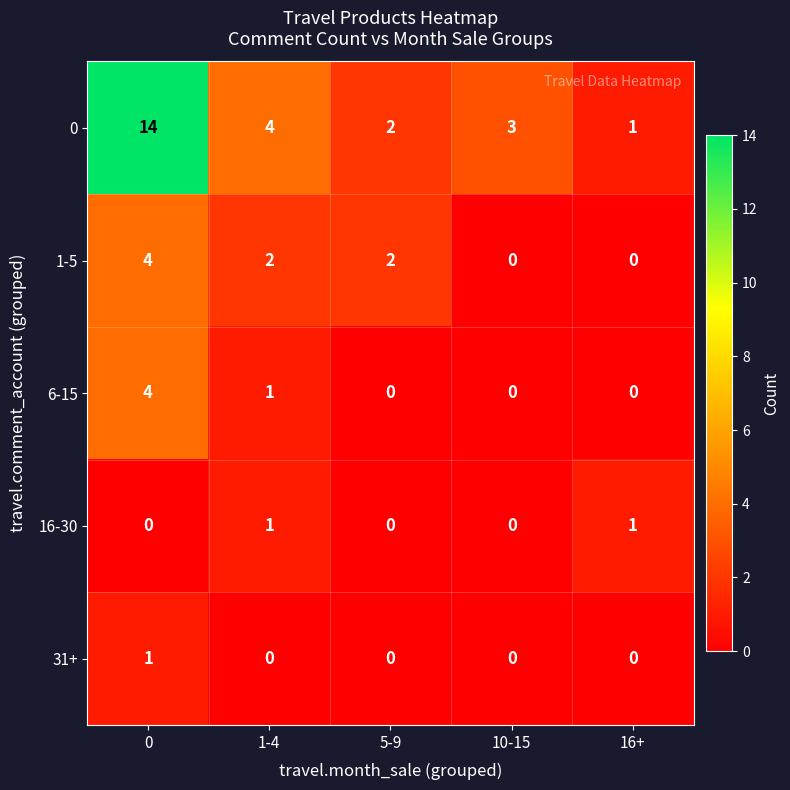

Which series has the widest spread of values?

0